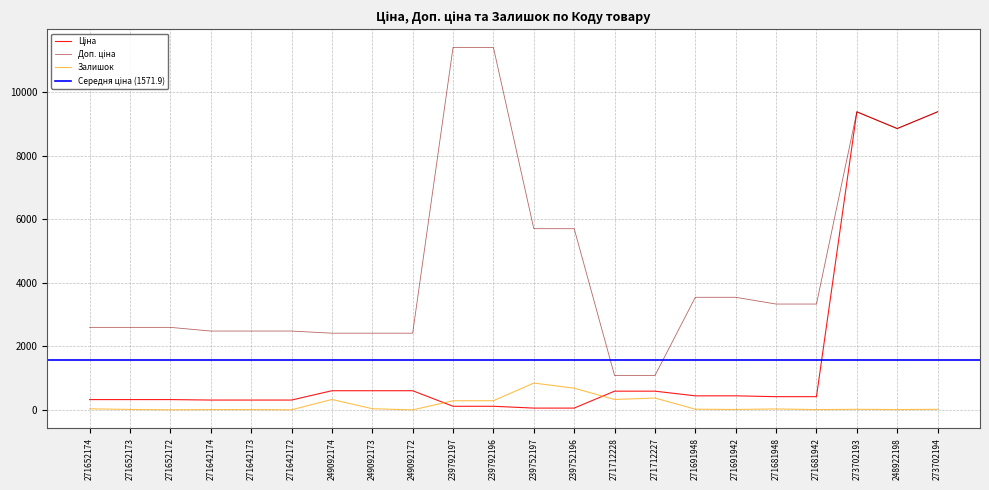

Where is Залишок nearest to the value 422?

271712227